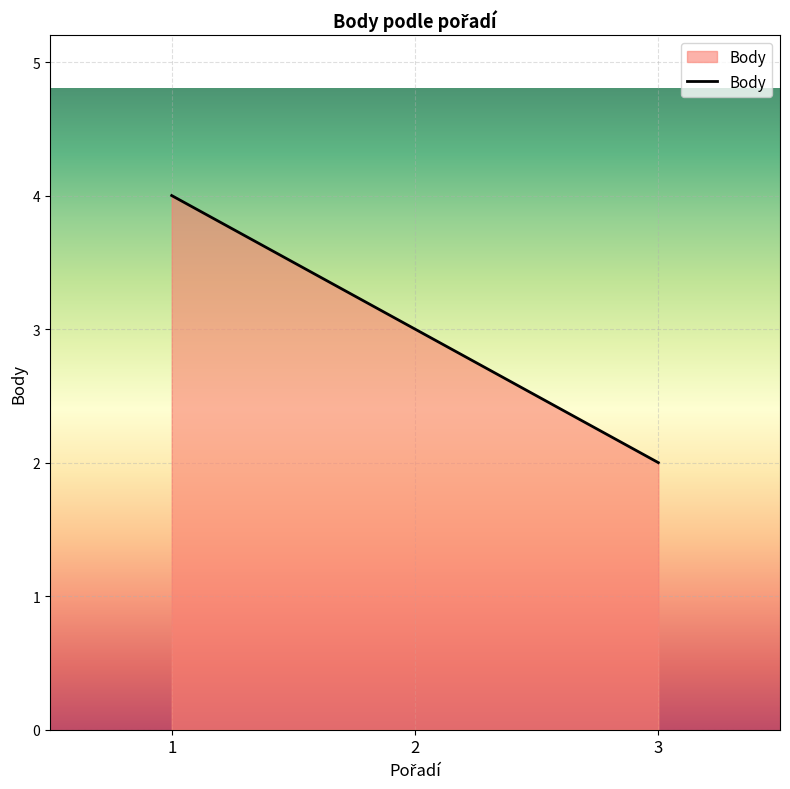

Where does the data first go above 3?

1